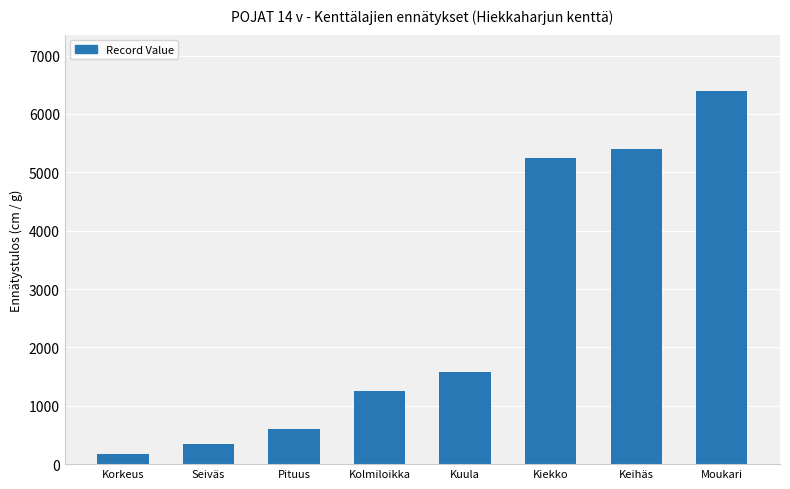

Is it true that the value at Seiväs is 340?

True